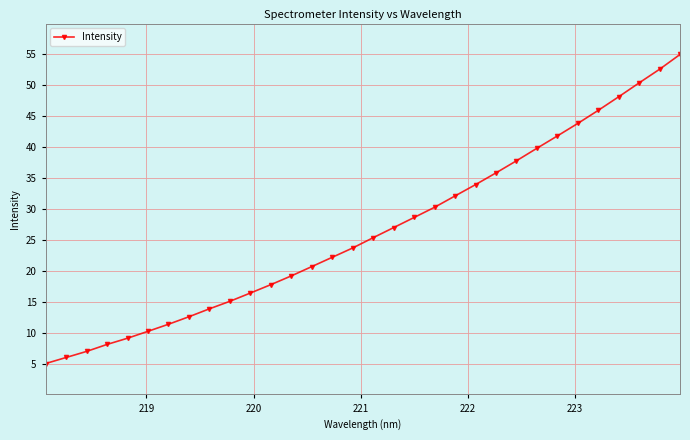

What is the value of the 16th point from the left?

23.7